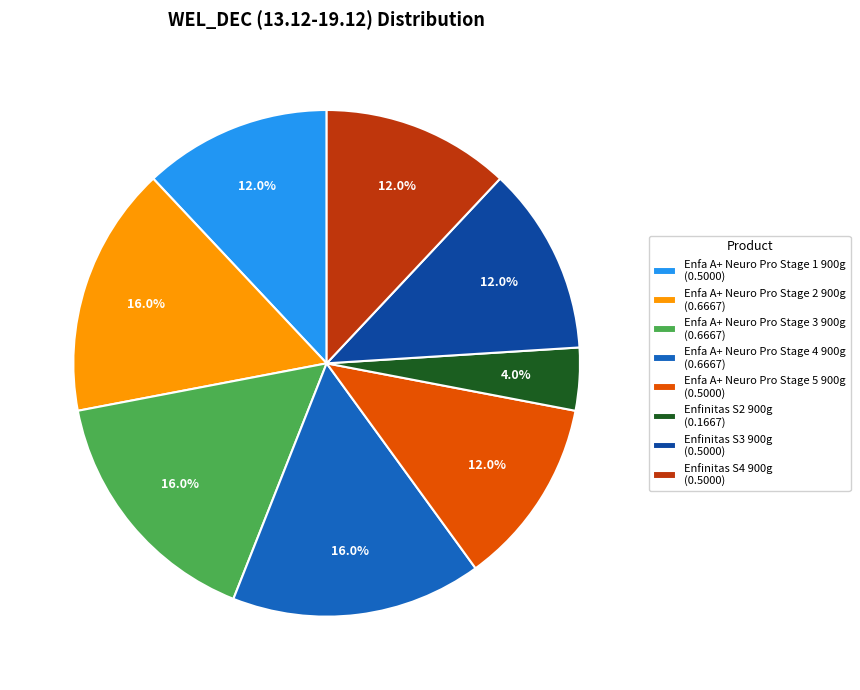

To the nearest percent, what is the difference between the largest and smallest slice percentages?

12%